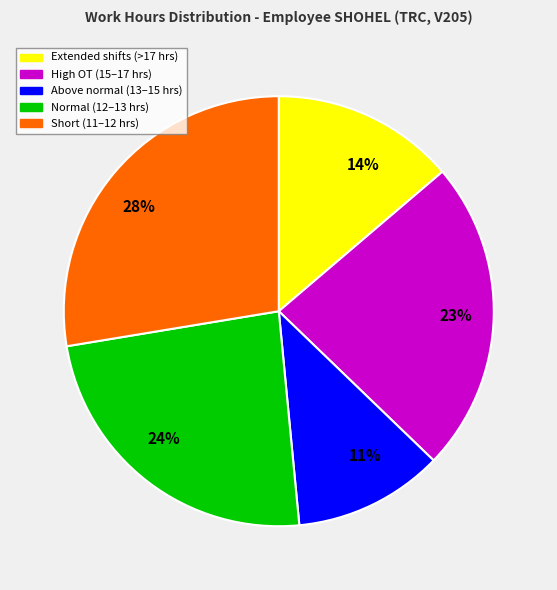

Approximately how many times larger is the value at High OT (15–17 hrs) compared to Above normal (13–15 hrs)?

2.1